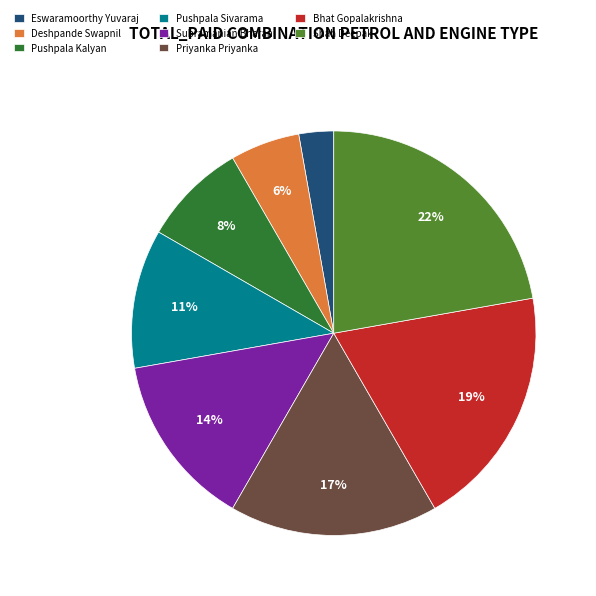

To the nearest percent, what is the combined percentage of Bhat Gopalakrishna and Deshpande Swapnil?

25%